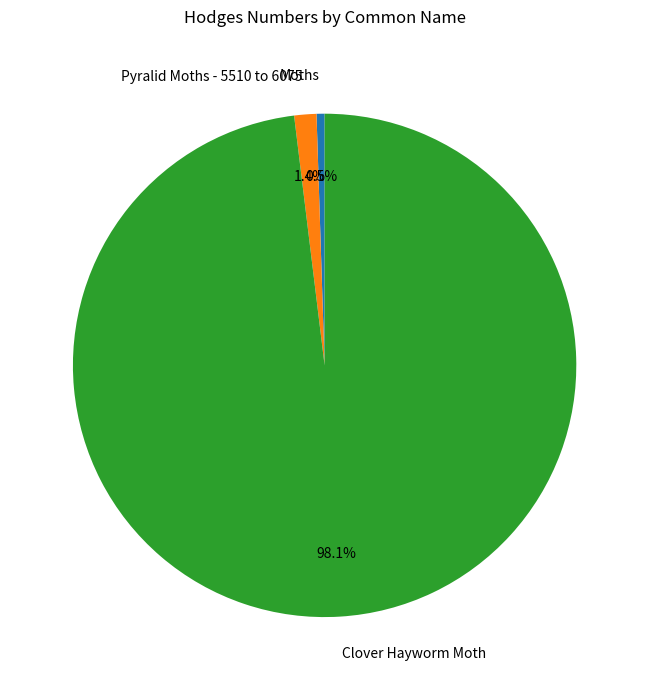

Rank the categories by value from lowest to highest.

Moths, Pyralid Moths - 5510 to 6075, Clover Hayworm Moth